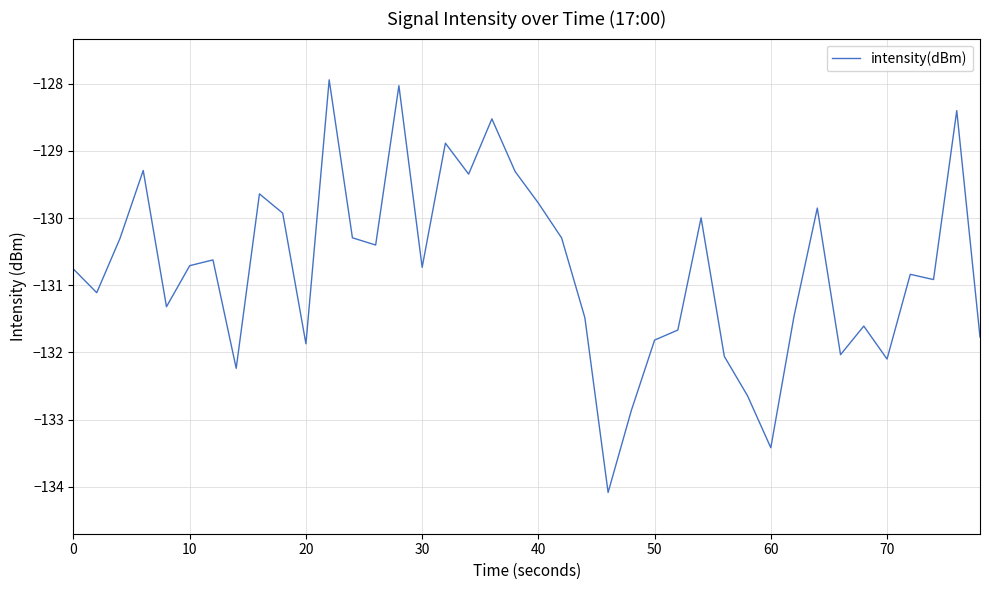

What is the maximum value shown in the chart?

-127.9